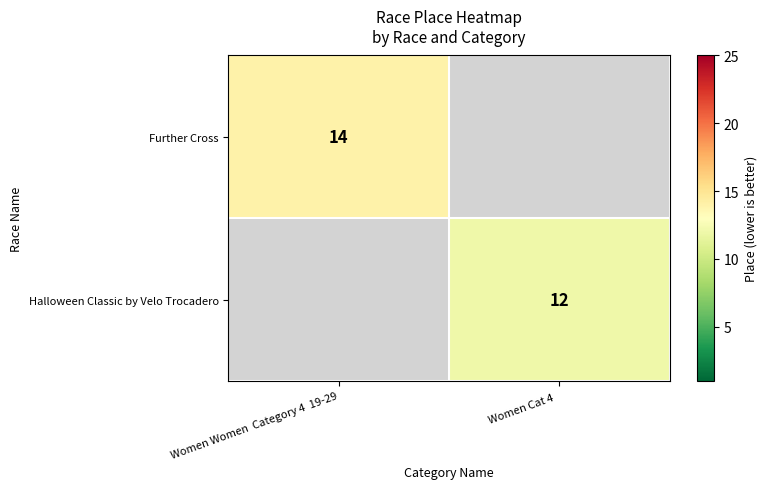

The value of Further Cross at Women Women  Category 4  19-29 is 14. True or false?

True